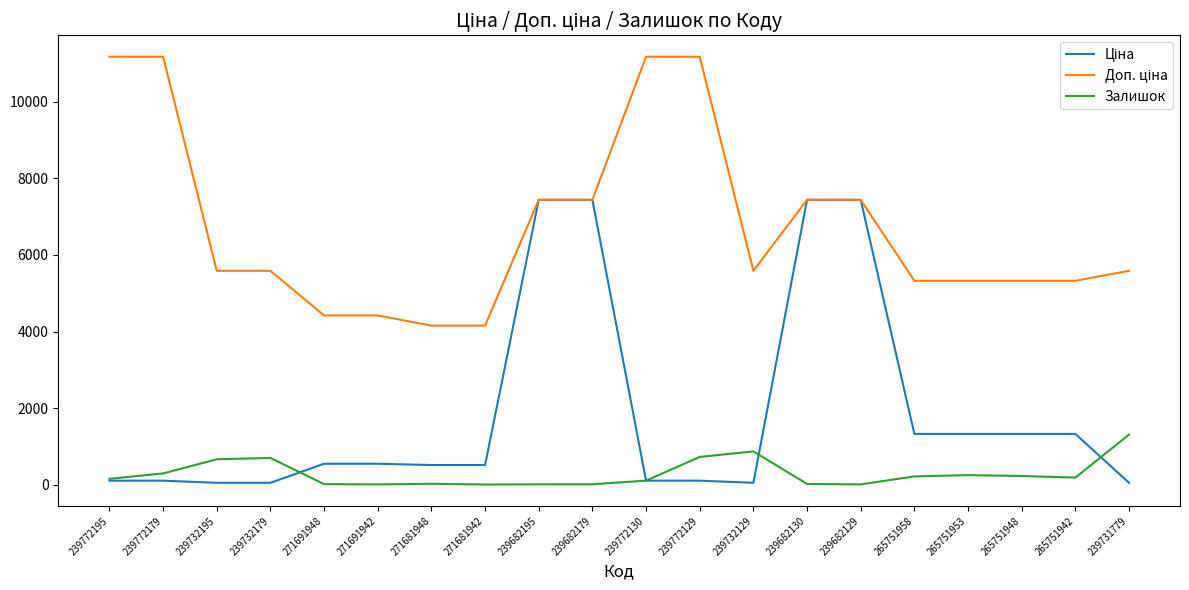

What is the greatest value displayed?

11169.0